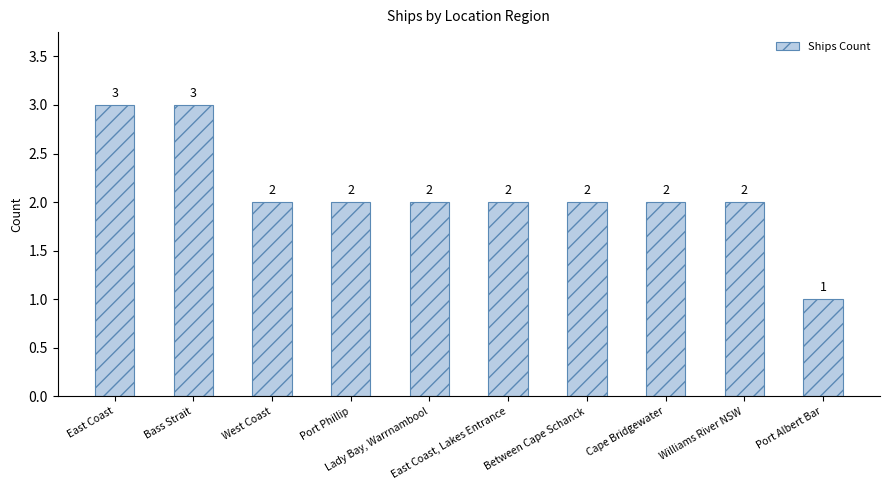

What is the sum of the values at East Coast, Lakes Entrance and West Coast?

4